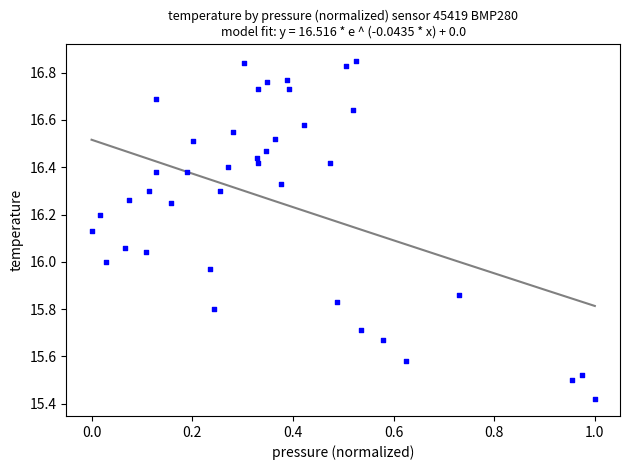

What is the range of Y values (max minus min)?

1.4